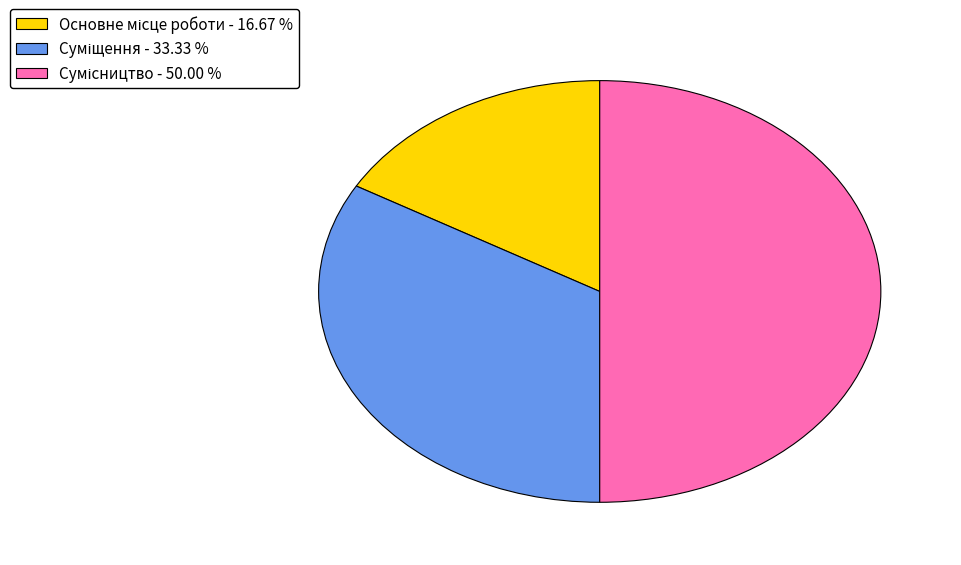

Do Основне місце роботи and Суміщення together represent more than half of the pie?

No